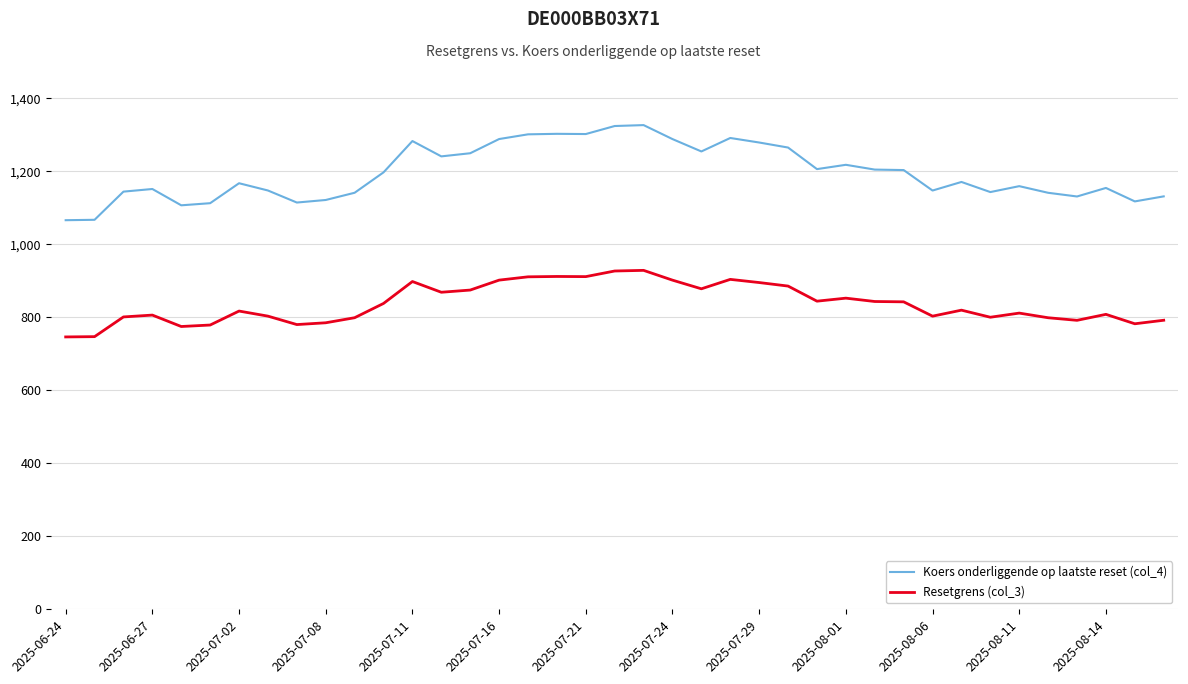

Rank the series by their average value, from lowest to highest.

Resetgrens (col_3), Koers onderliggende op laatste reset (col_4)